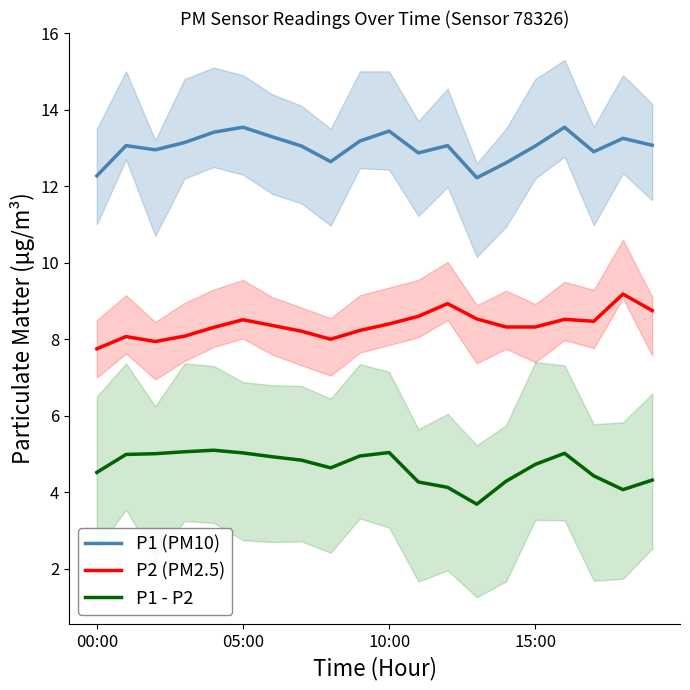

True or false: P2 (PM2.5) has more than 2 points higher than both neighbors.

True